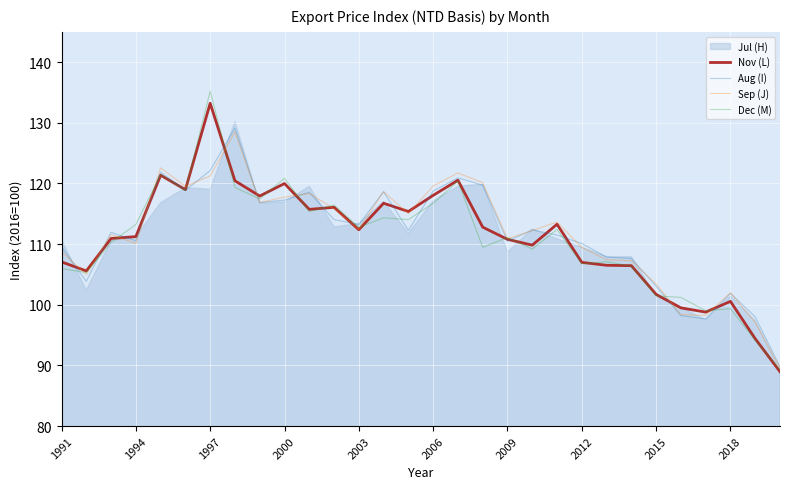

True or false: Aug (I) has a value of 111.5 at 20.

True